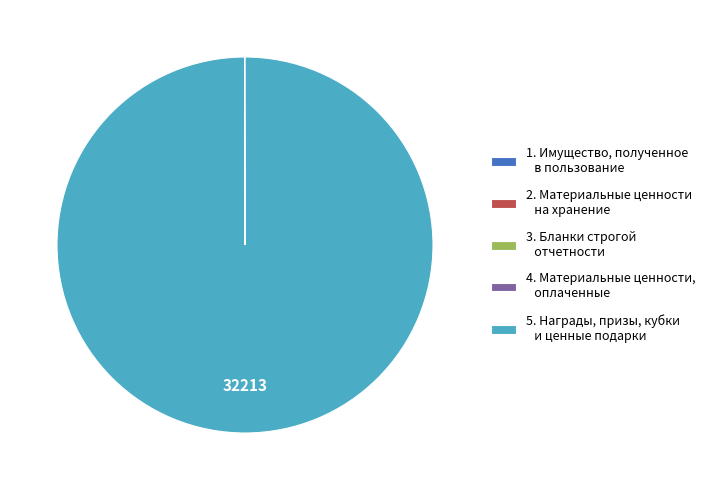

The 5. Награды, призы, кубки и ценные подарки slice represents 100% of the pie. True or false?

True